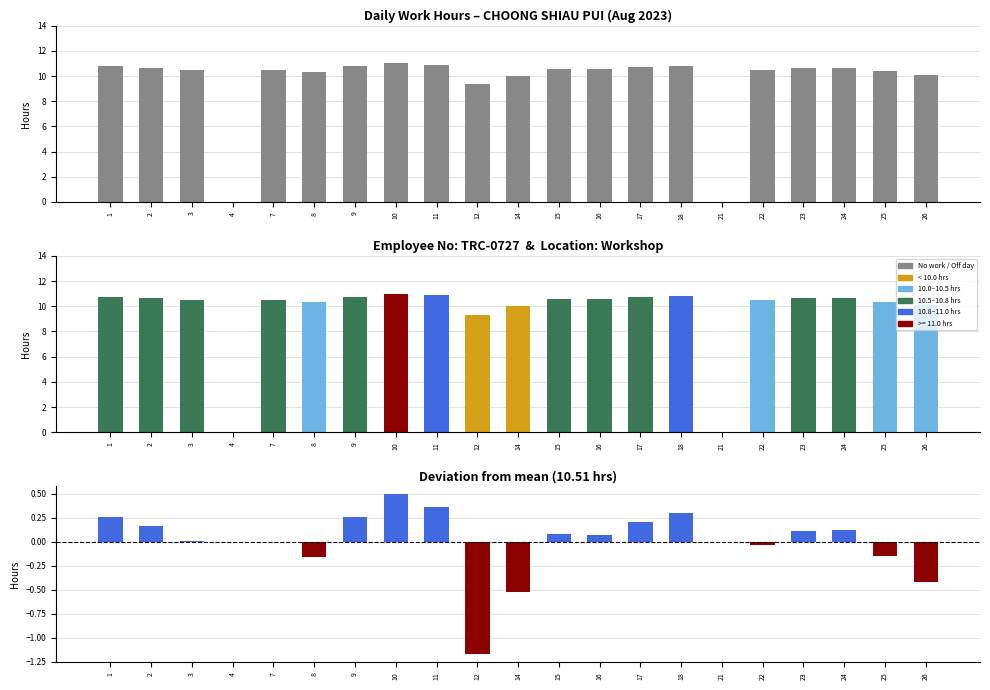

The chart shows a value of 10.4 at 8. True or false?

True